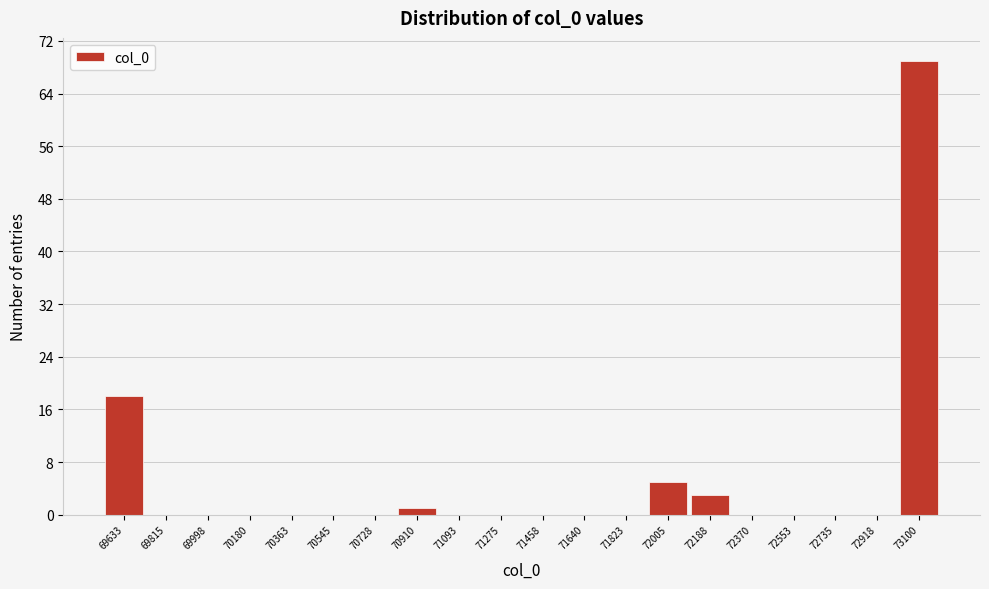

At which category does the chart reach its peak across all series?

73100